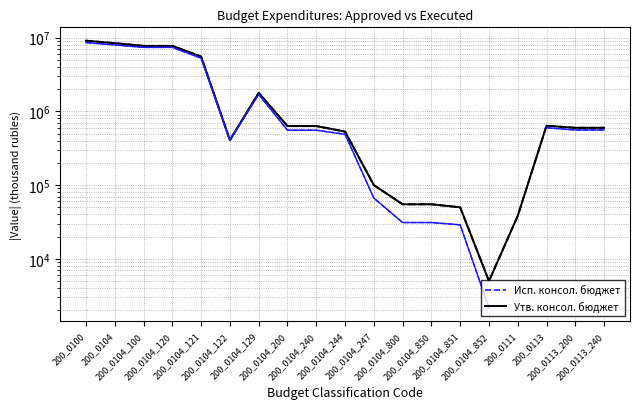

Is it true that Утв. консол. бюджет equals 293012.8 at 200_0104_244?

False